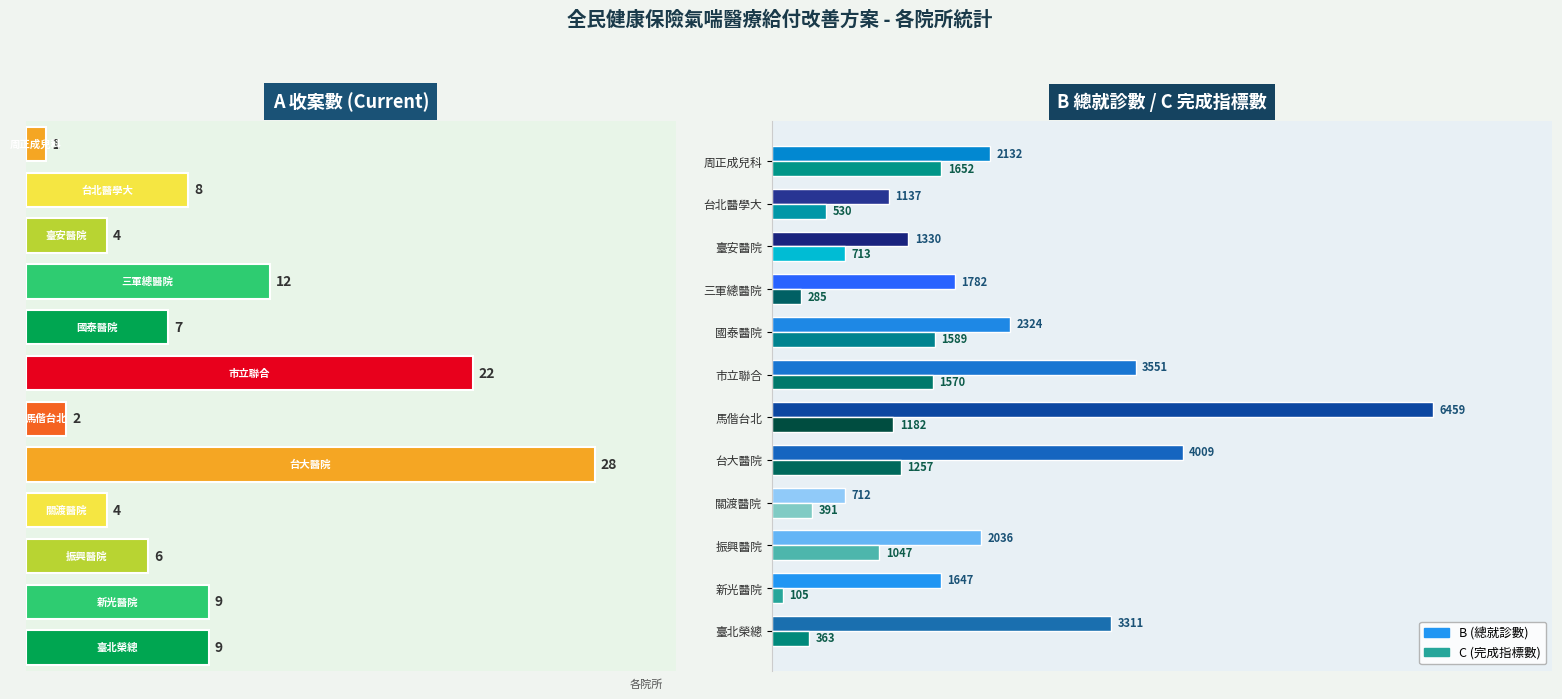

What is the difference between the second highest and second lowest values in the B (總就診數) series?

2872